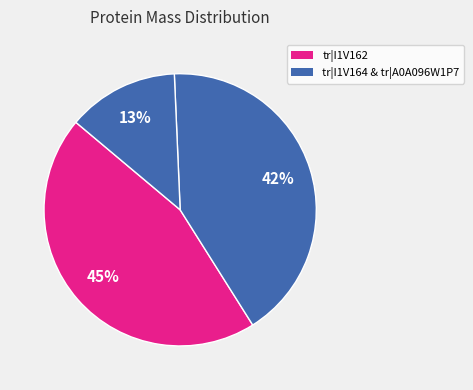

What is the largest slice in the pie chart?

tr|I1V162